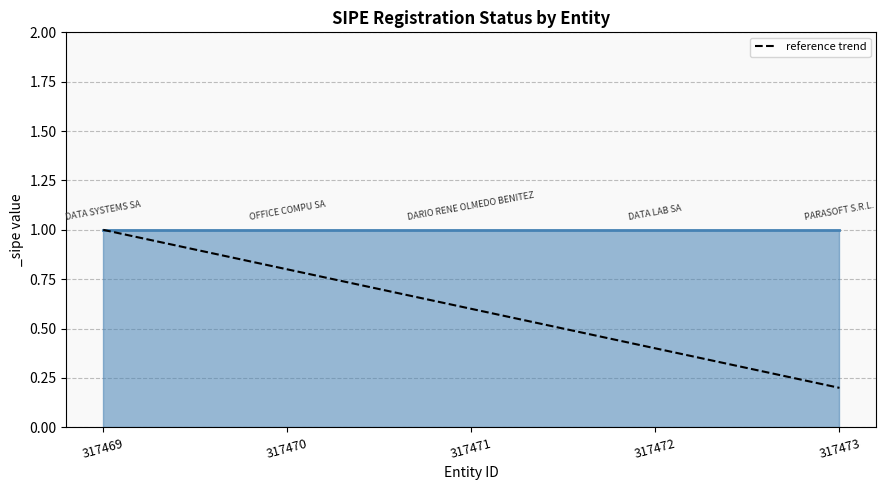

Reading right to left, list all the values displayed in this chart.

0.2	0.4	0.6	0.8	1.0